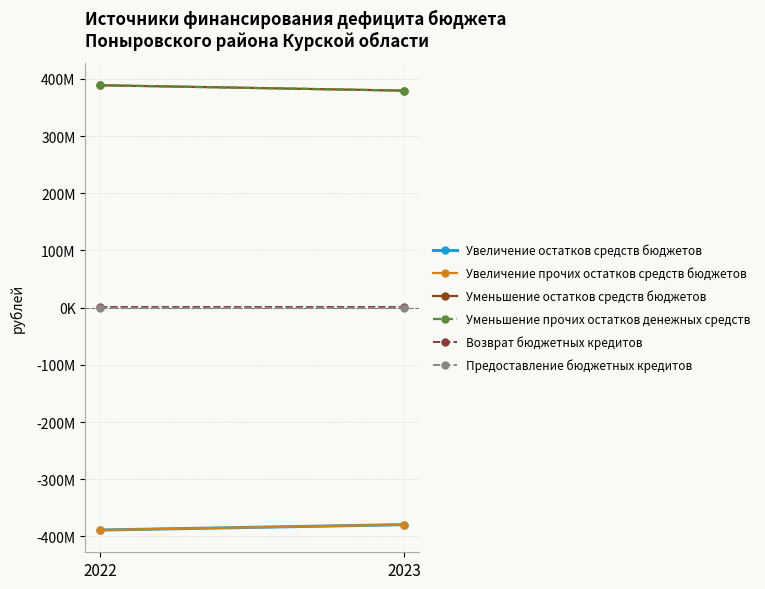

How many lines are shown in the chart?

6